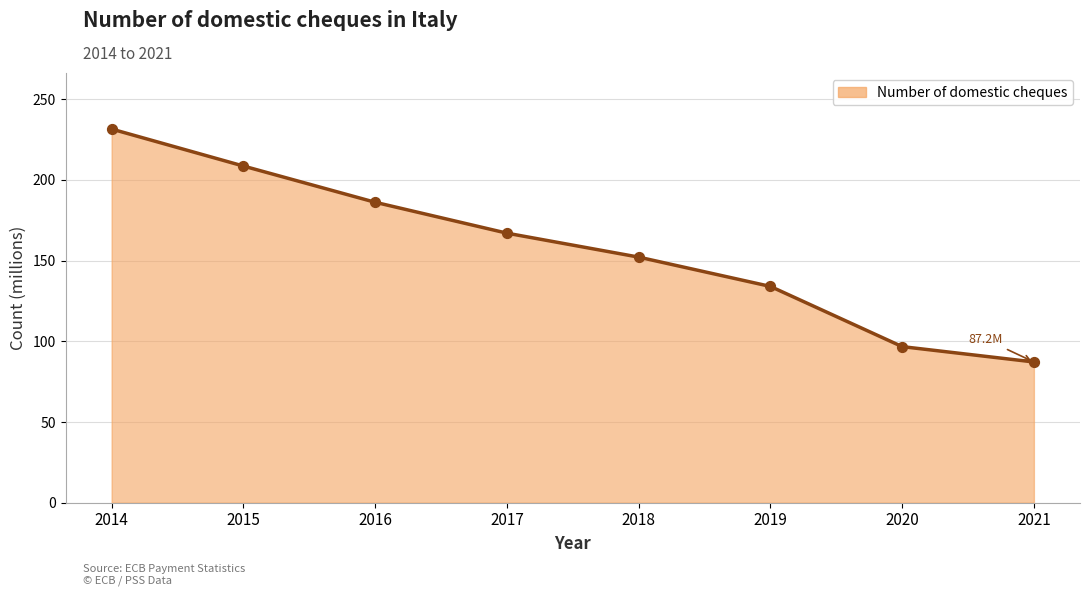

Between 2018 and 2019, which is larger?

2018